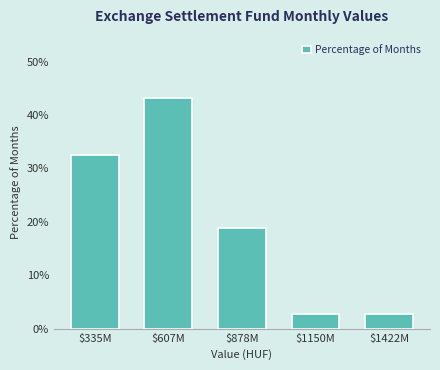

Reading right to left, transcribe all the data shown in this chart.

2.7	2.7	18.9	43.2	32.4